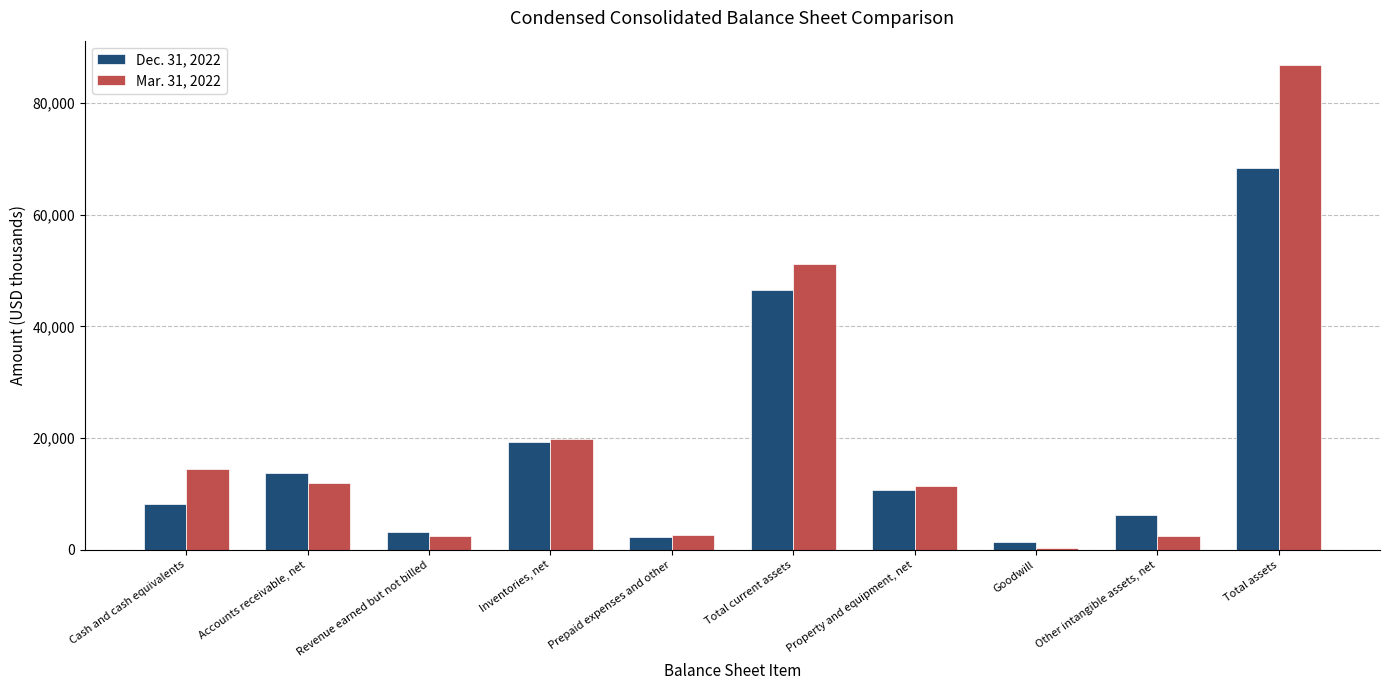

What is the difference between the Mar. 31, 2022 values at Total current assets and Revenue earned but not billed?

48828